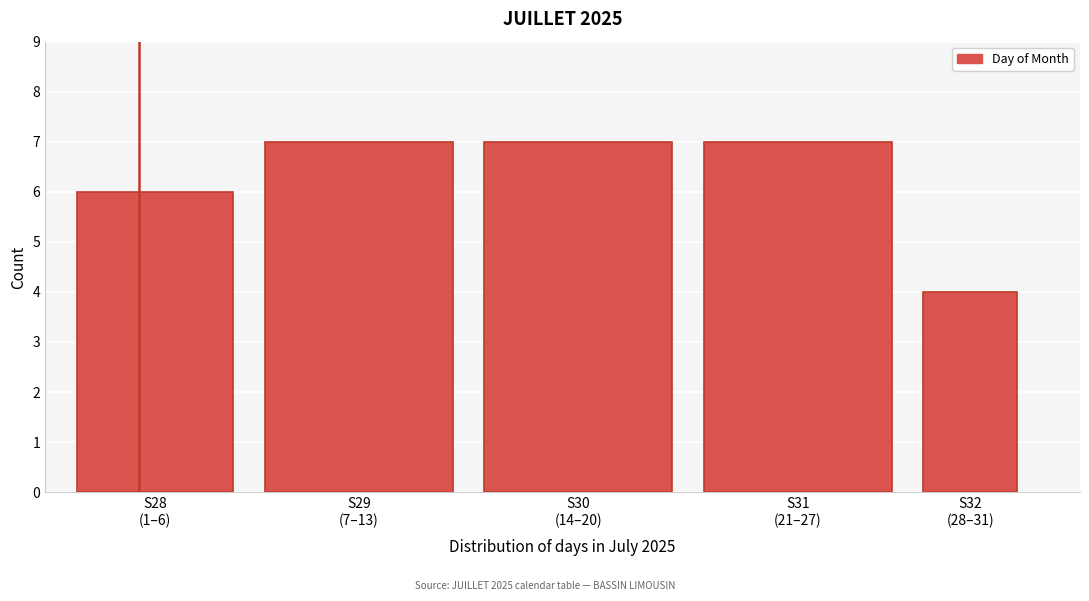

Reading left to right, what are all the values shown in this chart?

6	7	7	7	4